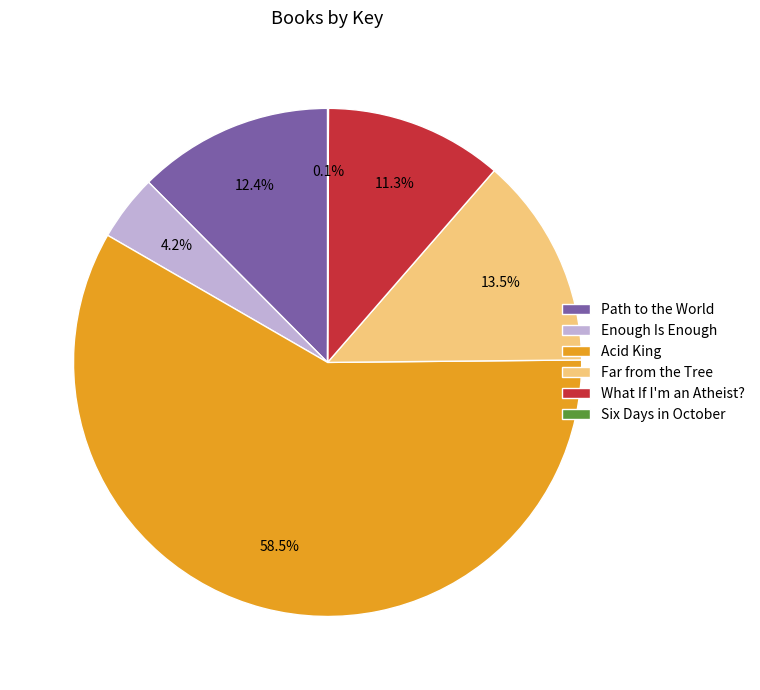

Combined, what portion of the pie is Acid King and Enough Is Enough?

62.7%